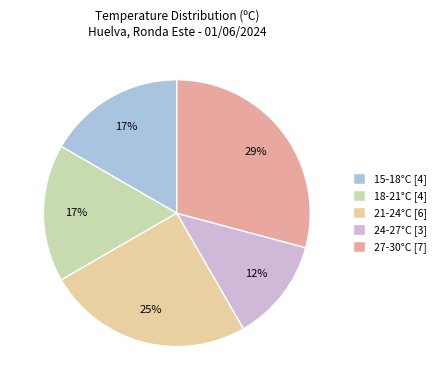

How many slices are in this pie chart?

5